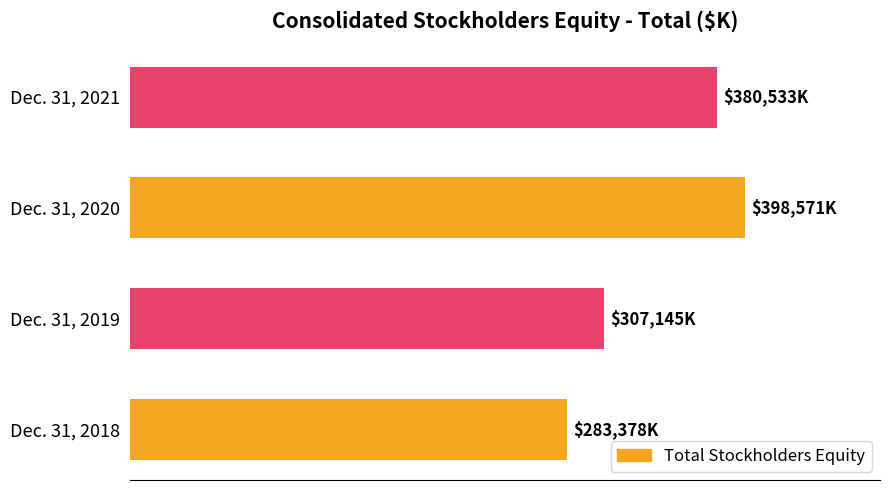

Count the values in the range 307145 to 398571.

3